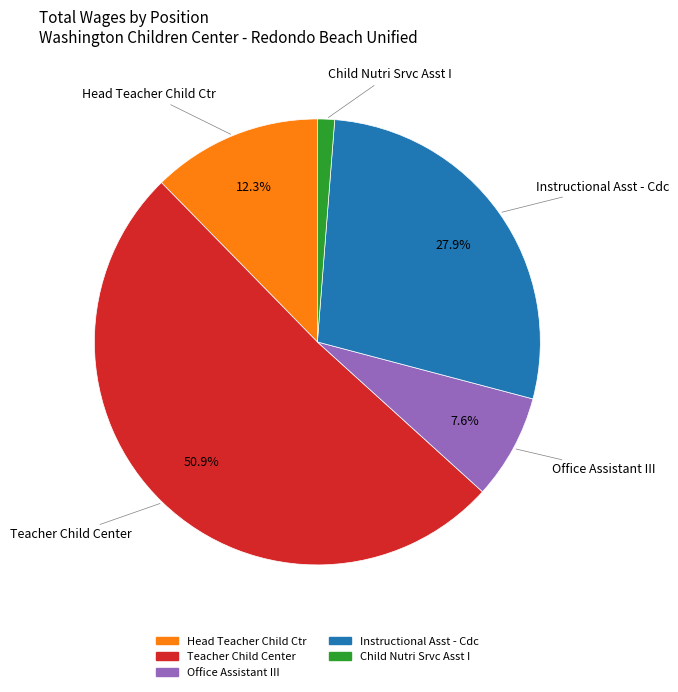

Rank the categories by value from lowest to highest.

Child Nutri Srvc Asst I, Office Assistant III, Head Teacher Child Ctr, Instructional Asst - Cdc, Teacher Child Center